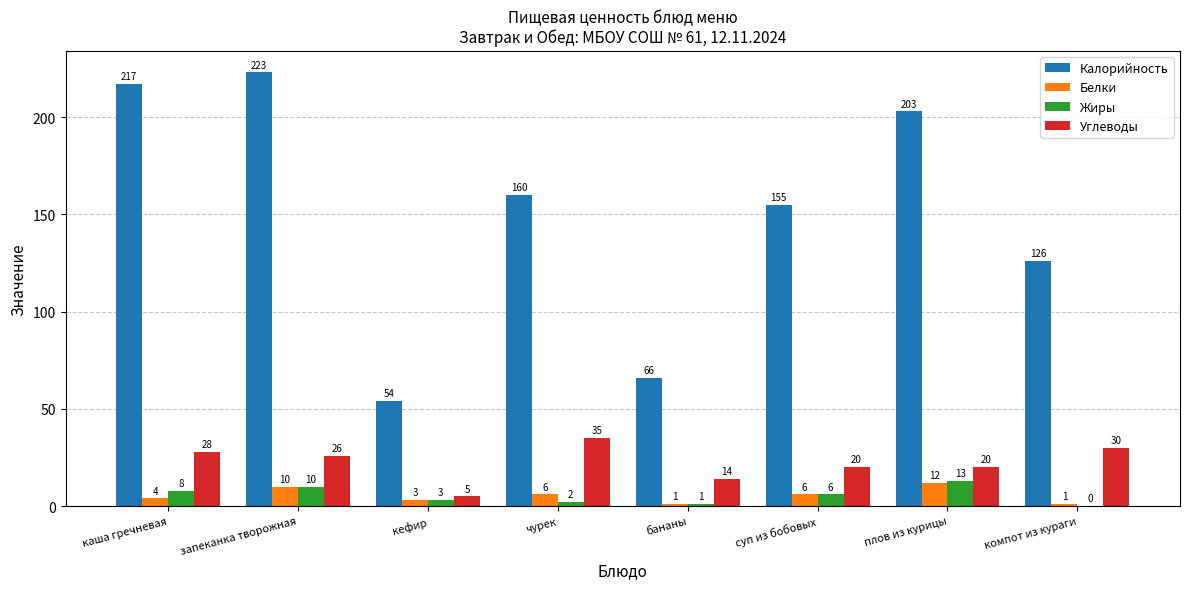

Reading left to right, list all the values displayed in this chart.

Калорийность: каша гречневая=217	запеканка творожная=223	кефир=54	чурек=160	бананы=66	суп из бобовых=155	плов из курицы=203	компот из кураги=126
Белки: каша гречневая=4	запеканка творожная=10	кефир=3	чурек=6	бананы=1	суп из бобовых=6	плов из курицы=12	компот из кураги=1
Жиры: каша гречневая=8	запеканка творожная=10	кефир=3	чурек=2	бананы=1	суп из бобовых=6	плов из курицы=13	компот из кураги=0
Углеводы: каша гречневая=28	запеканка творожная=26	кефир=5	чурек=35	бананы=14	суп из бобовых=20	плов из курицы=20	компот из кураги=30